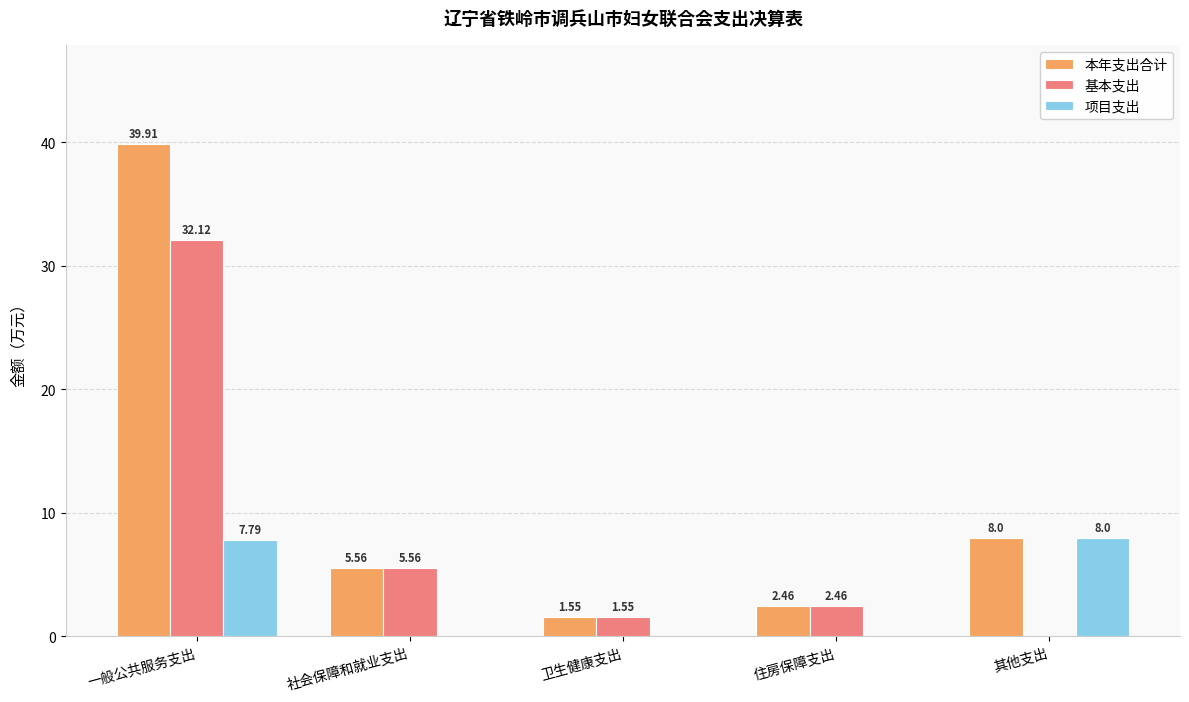

The value of 本年支出合计 at 其他支出 is 10.4. True or false?

False